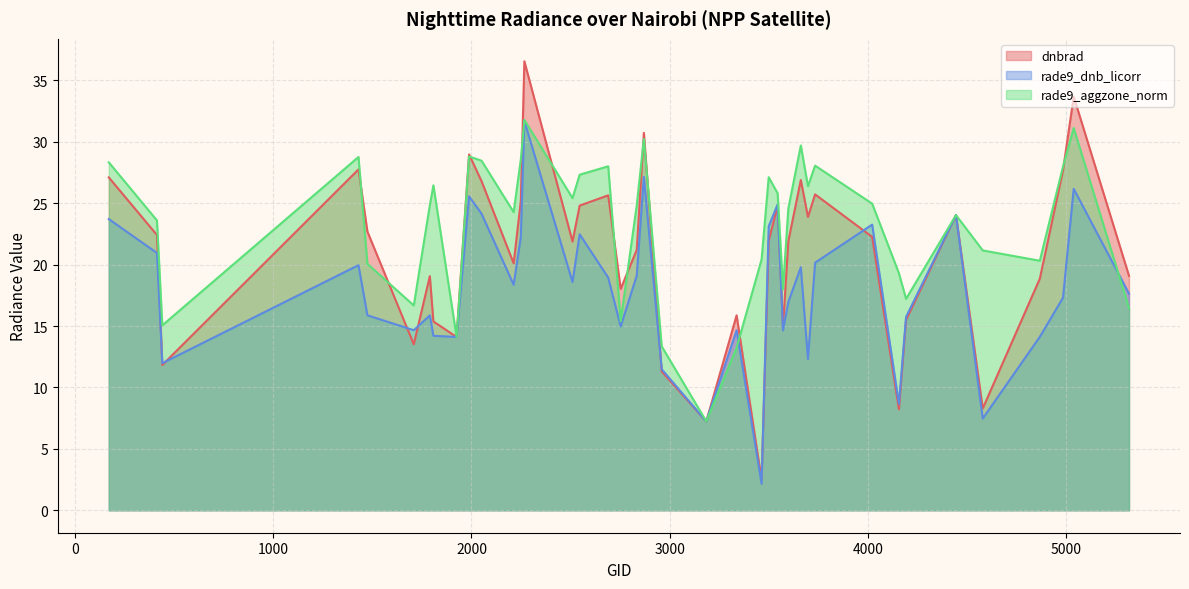

How many times do rade9_dnb_licorr and dnbrad cross each other?

12